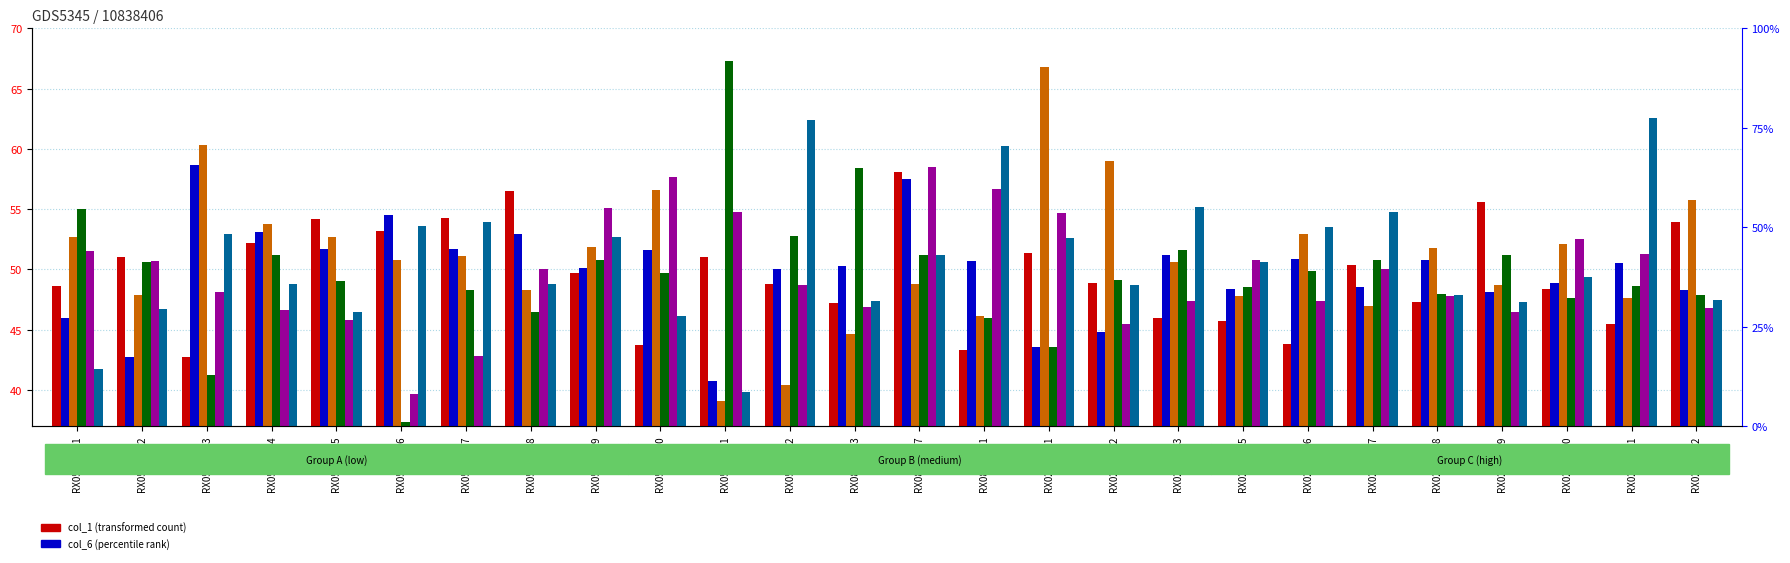

How many values in the col_2 series exceed 49?

13